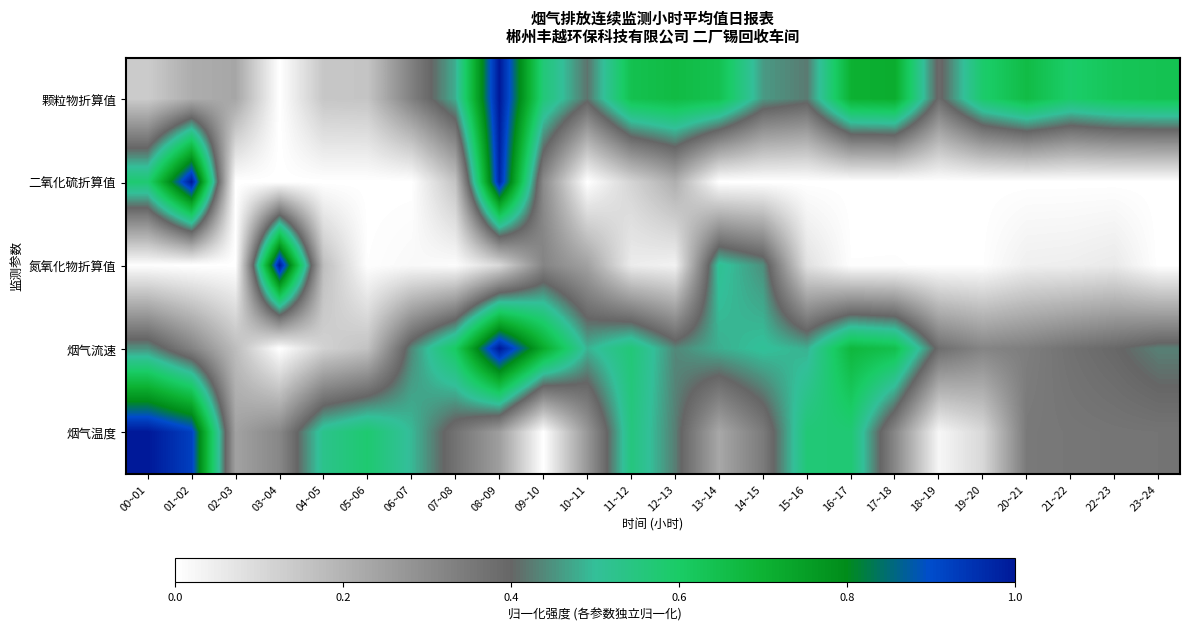

At which category is the sum across all series the highest?

08~09